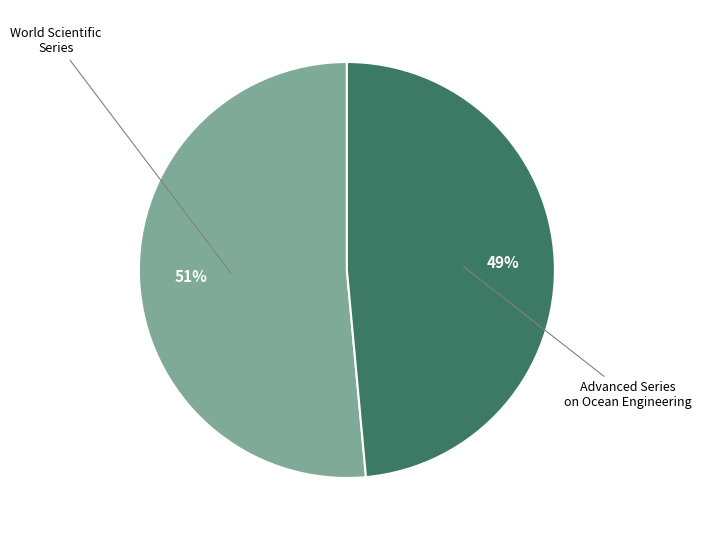

To the nearest percent, what is the average slice percentage?

50%